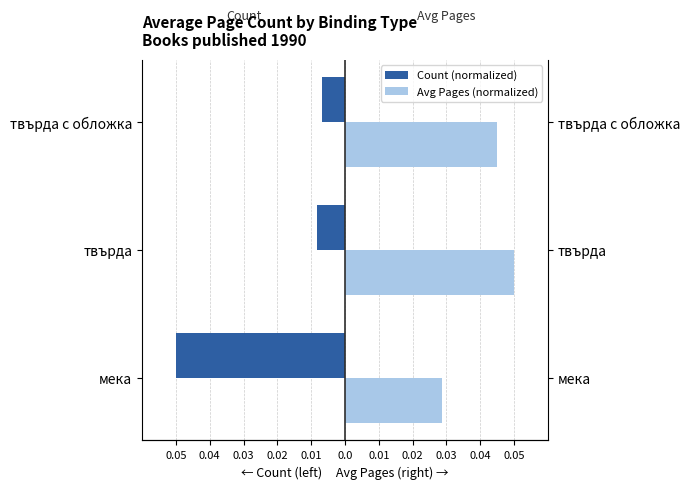

Are the bars grouped side by side (vs. stacked)?

Yes